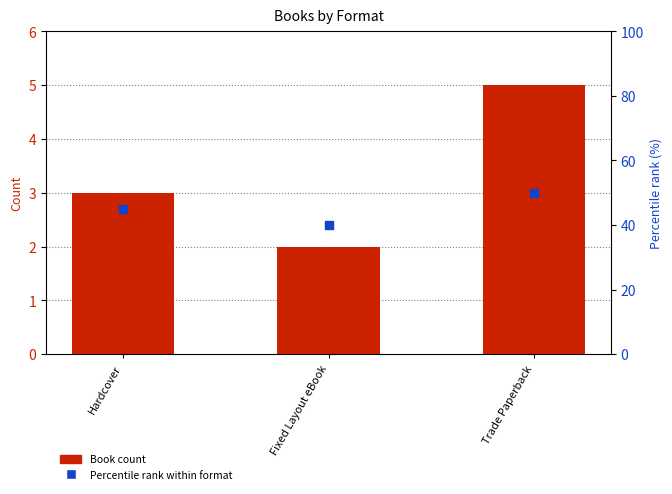

At how many categories does at least one series exceed 17?

3